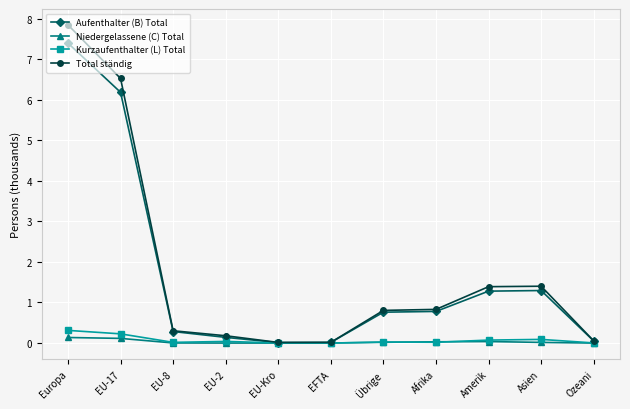

What position from the left is EFTA?

6